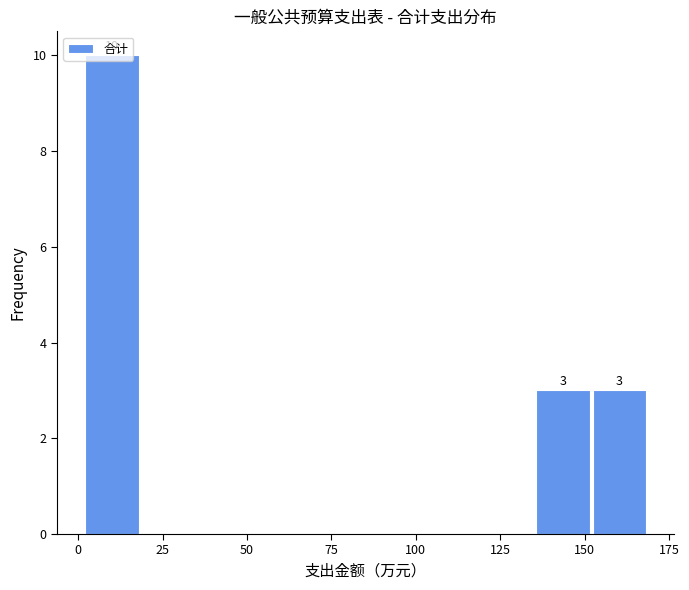

Around what value on the x-axis is the tallest bar? Give the approximate position of its centre, as read against the axis.

10